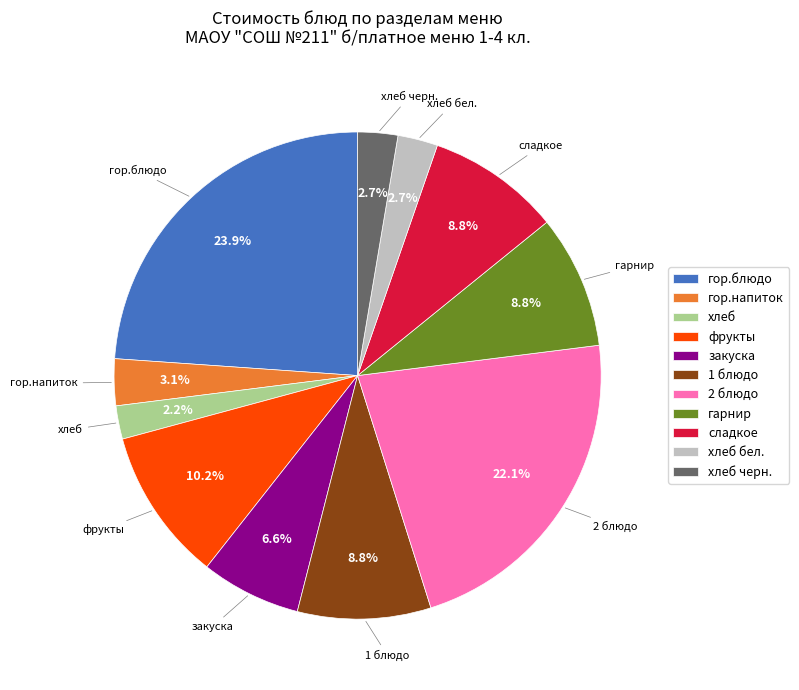

What is the largest slice in the pie chart?

гор.блюдо